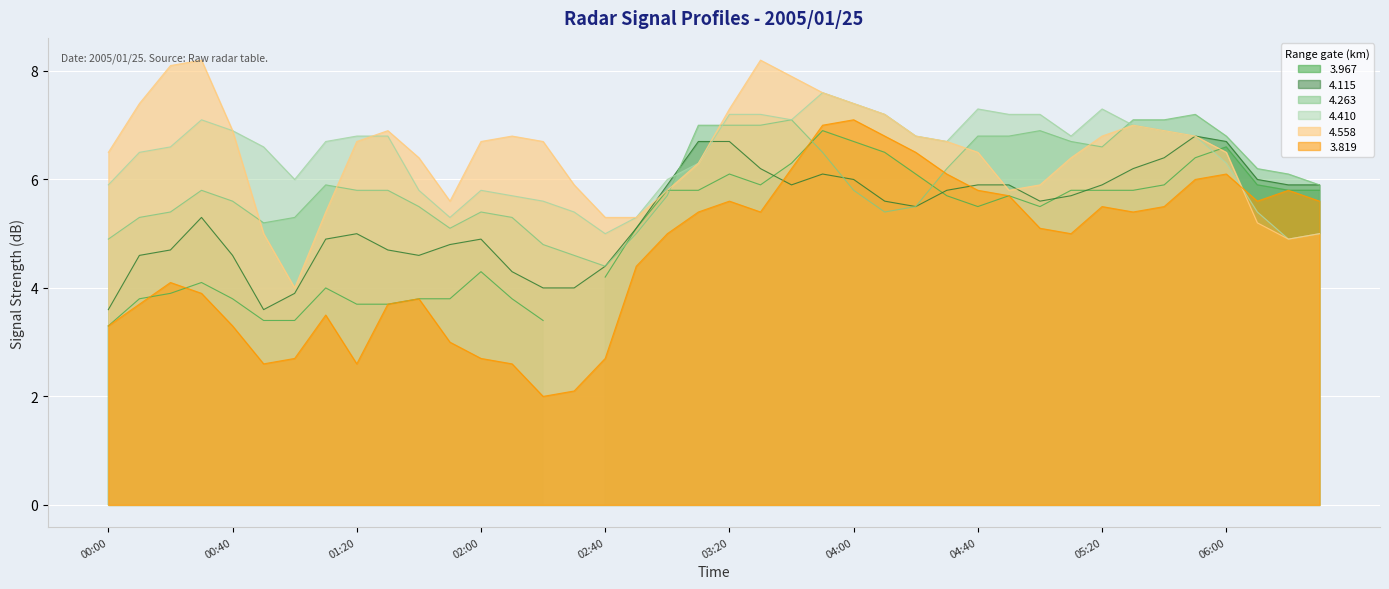

What is the spread (max minus min) of values at 2005/01/25 02:10?

4.2